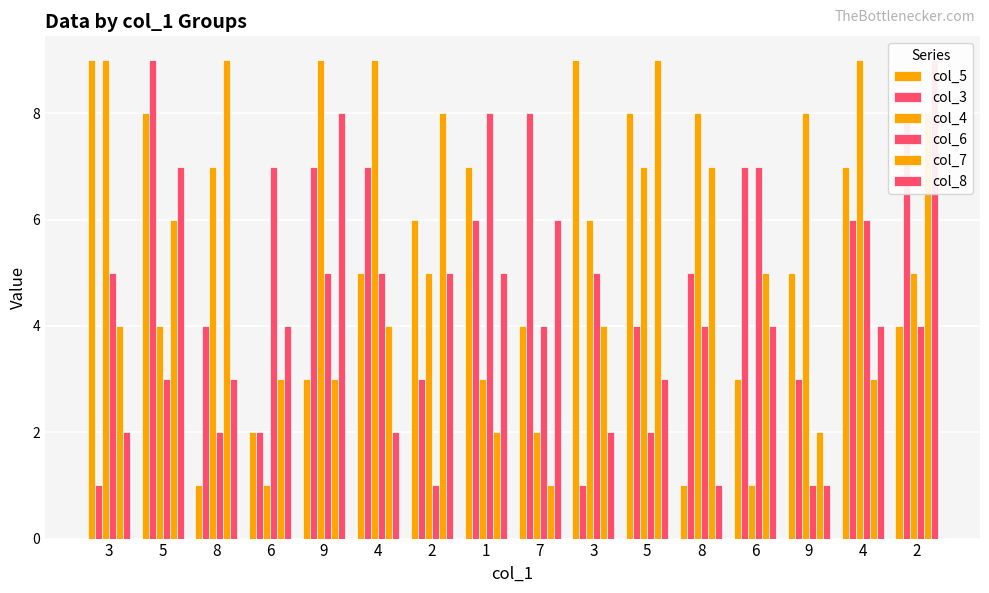

Where is col_7 nearest to the value 5?

6